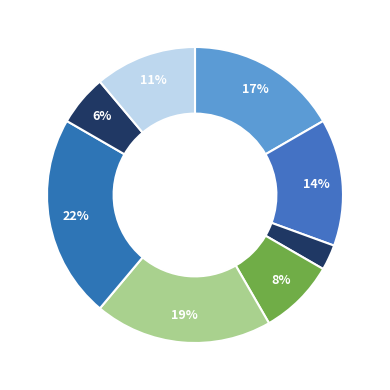

How many segments does this pie chart have?

8